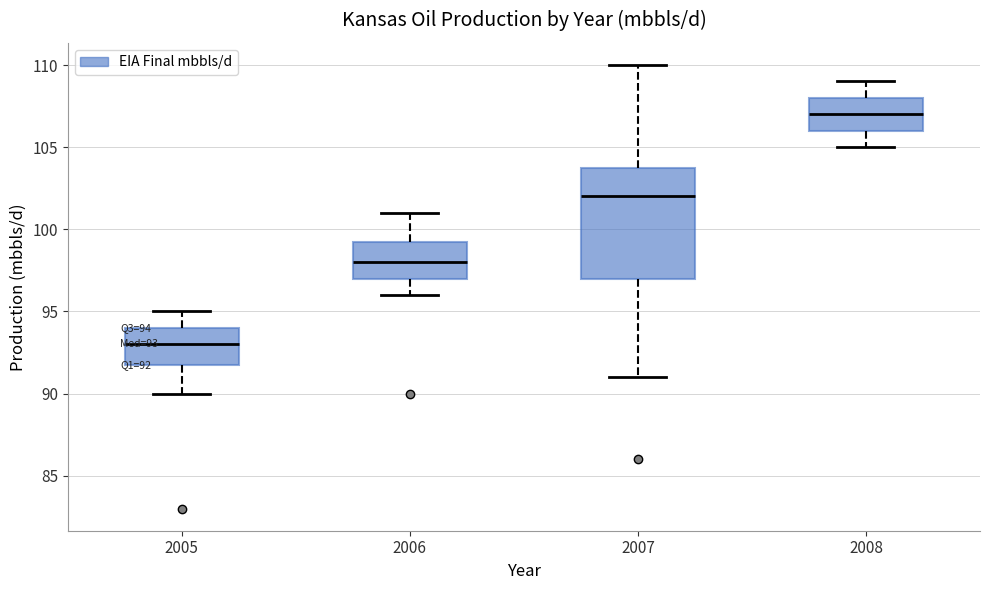

Which box's median line is the highest?

2008